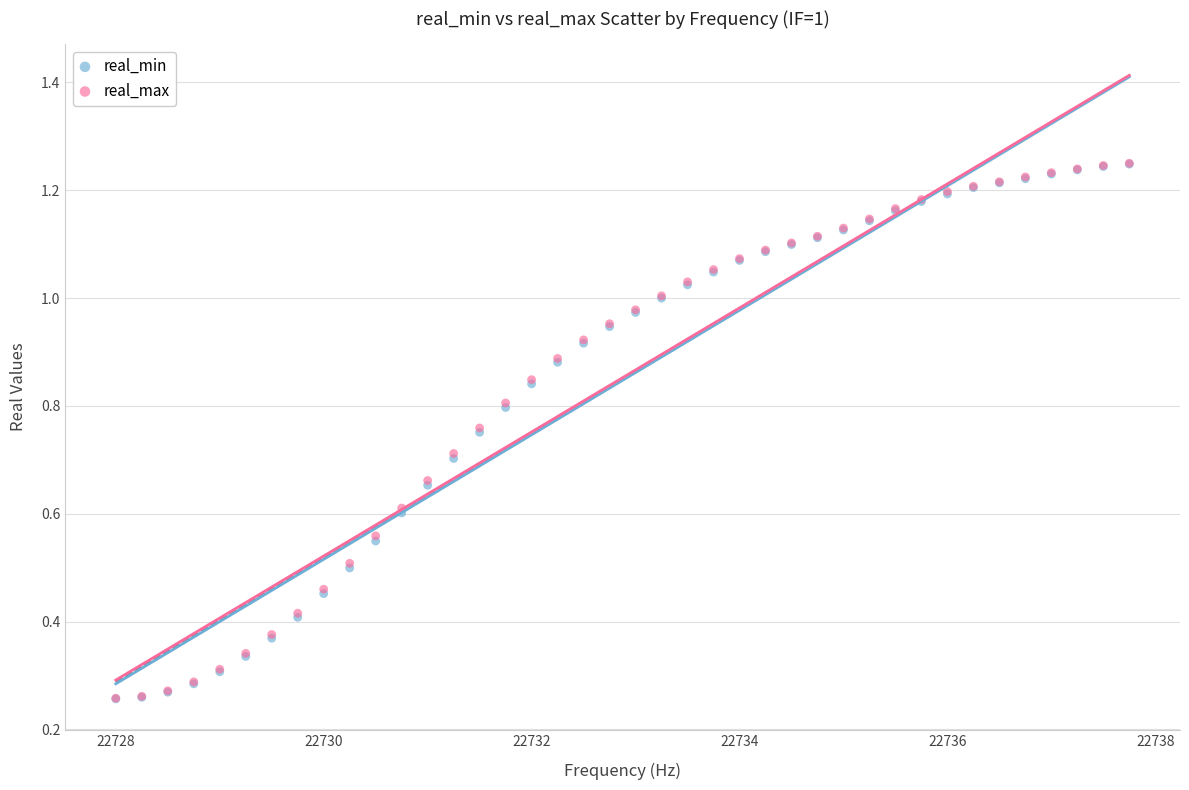

What are all the series names shown in the legend?

real_min, real_max